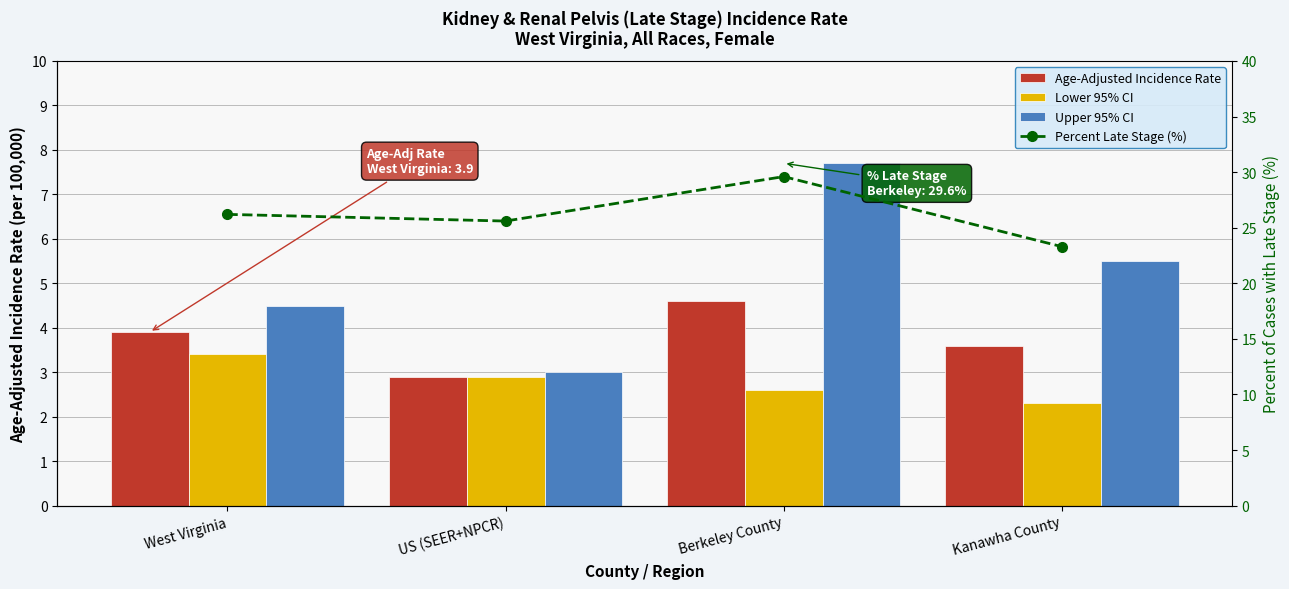

What is the maximum value for Upper 95% CI?

7.7